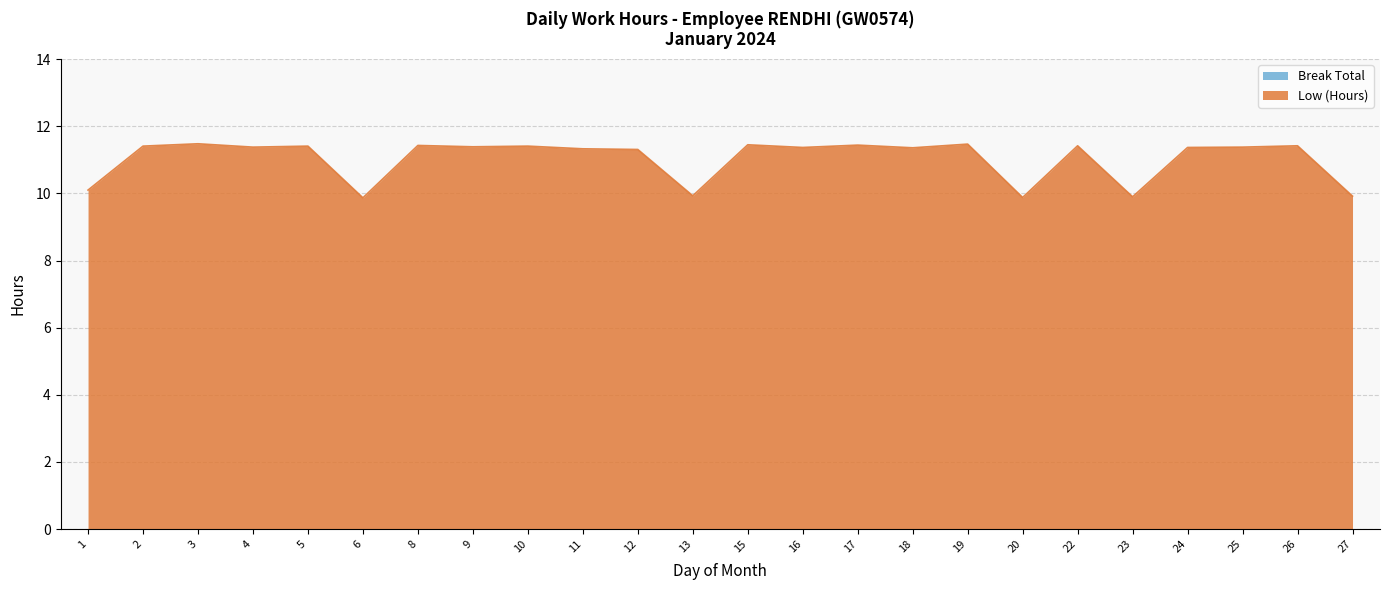

Approximately how many times larger is the value at 15 compared to 26?

1.0